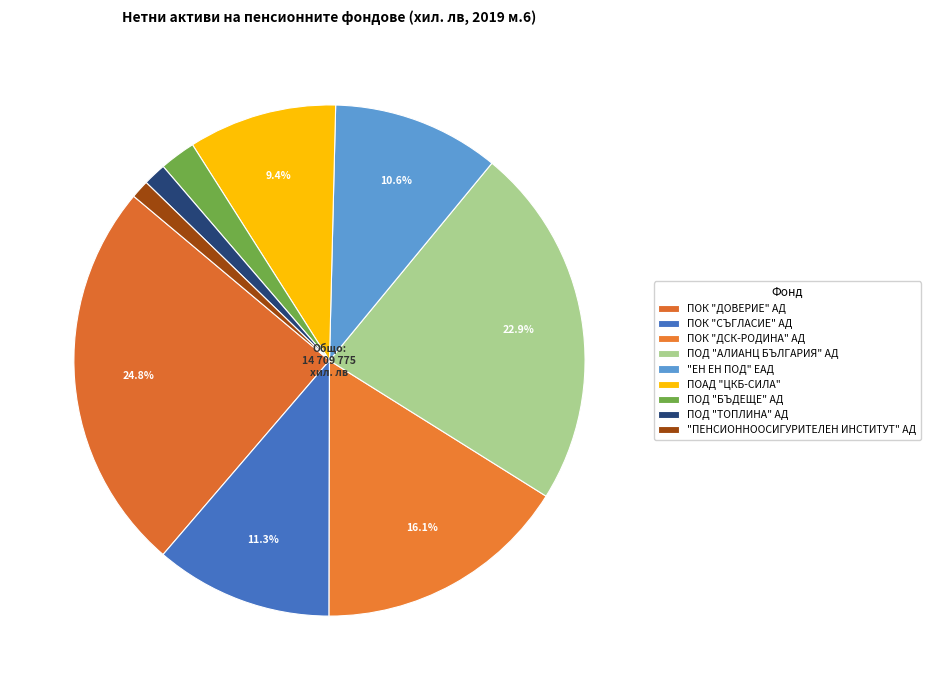

How many segments does this pie chart have?

9